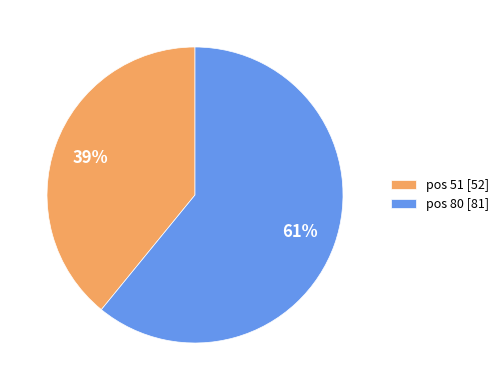

Is the sum of pos 51 [52] and pos 80 [81] greater than half?

Yes